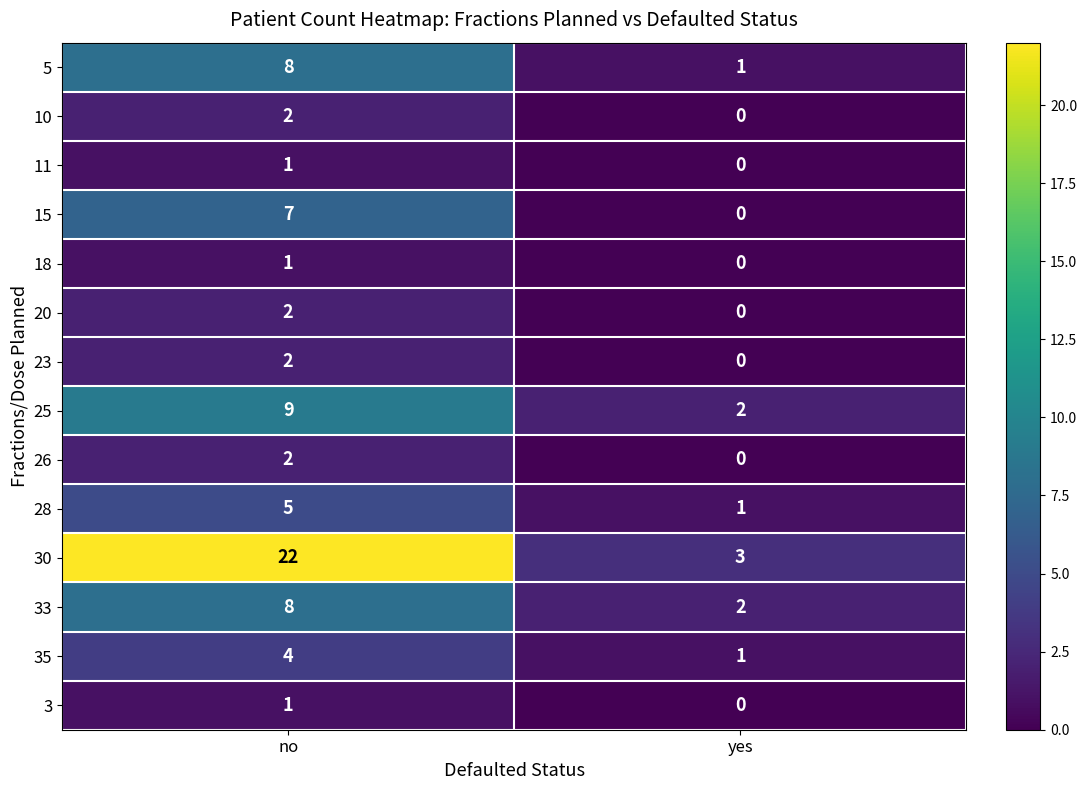

How many categories are shown in the chart?

2